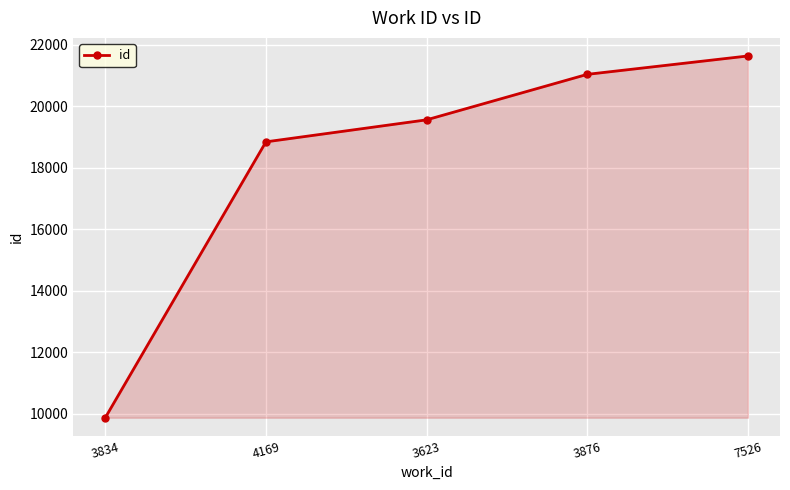

Reading right to left, transcribe all the data shown in this chart.

21635	21037	19557	18841	9866